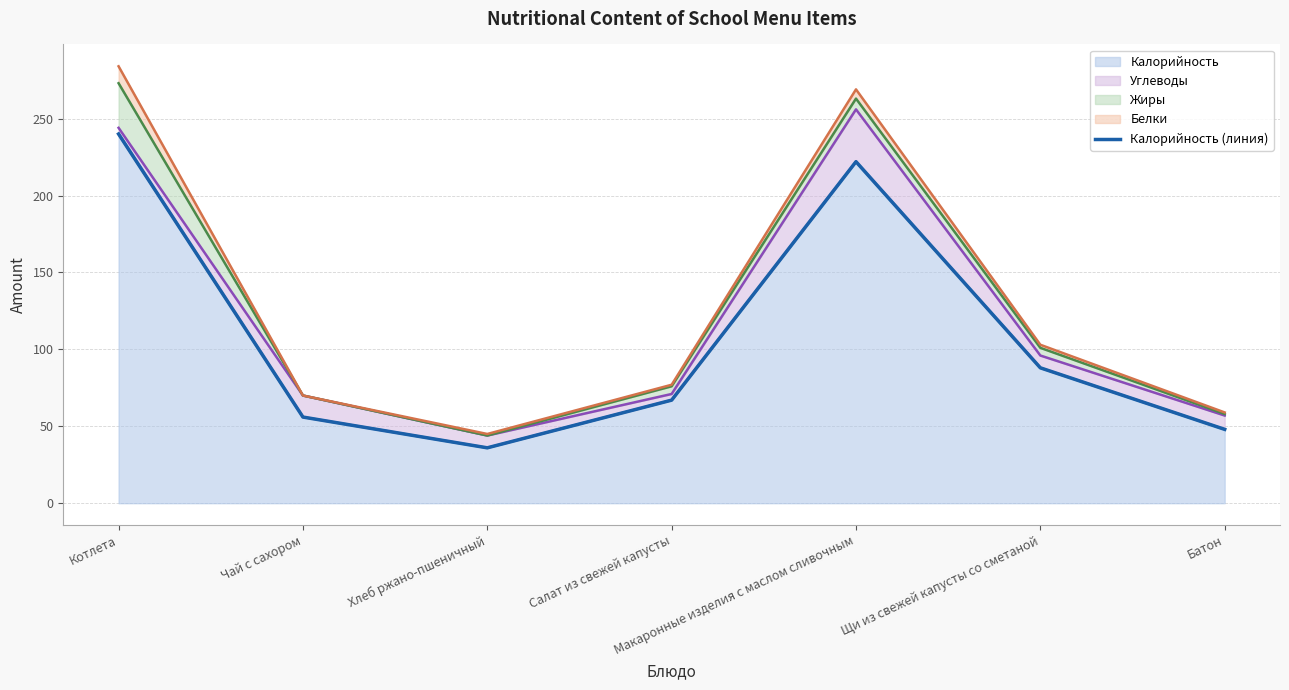

What is the value of the 4th point from the left?

67